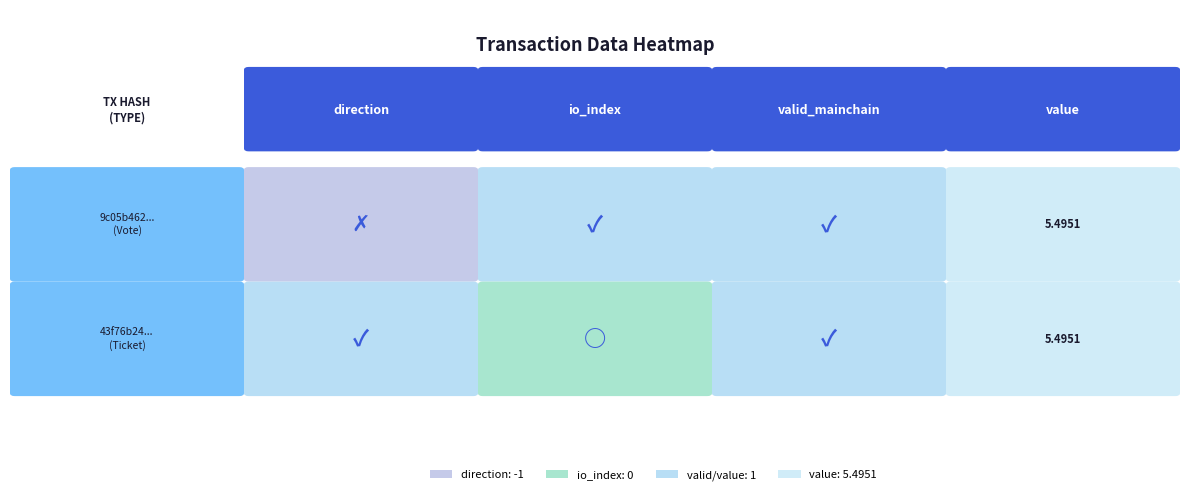

Which has a higher value, io_index or direction?

io_index